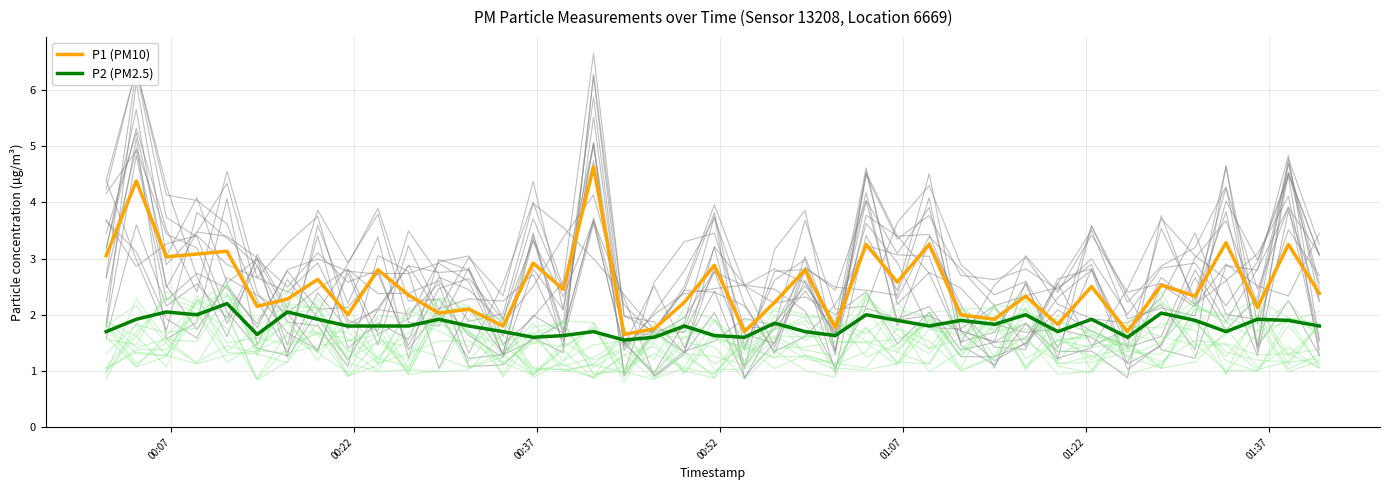

What is the highest value of the P2 (PM2.5) series?

2.2